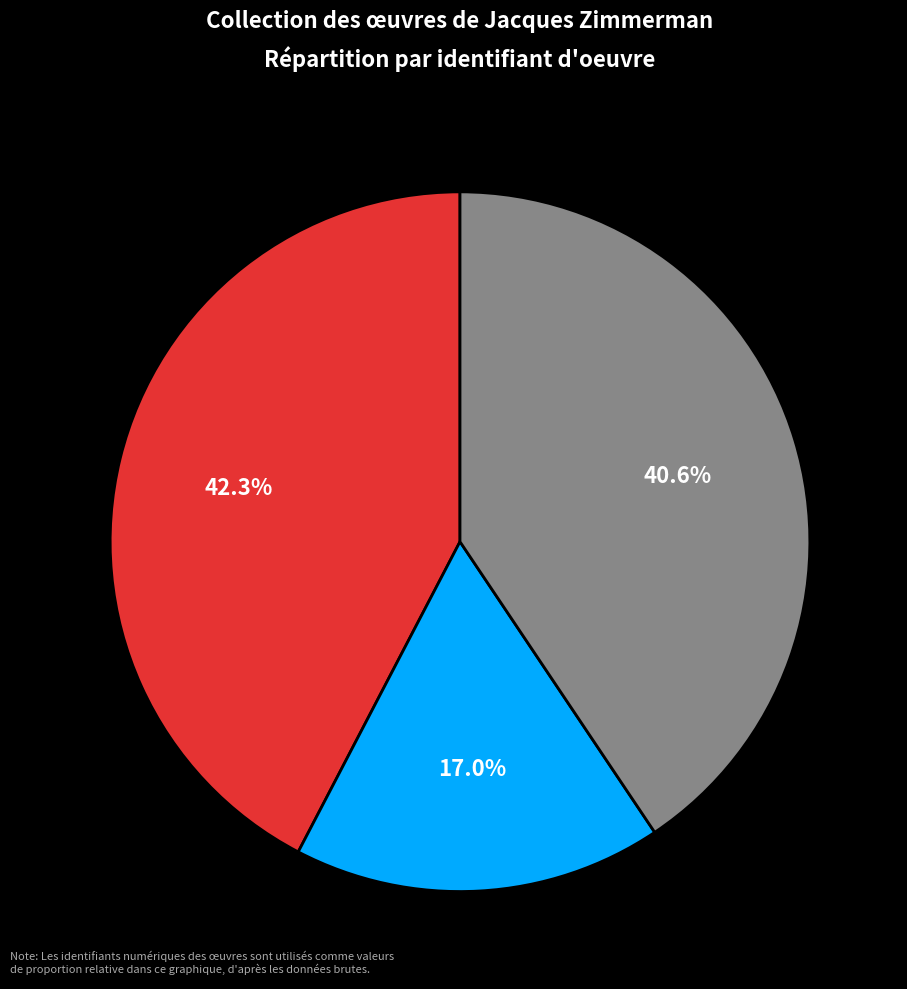

To the nearest percent, what is the average slice percentage?

33%